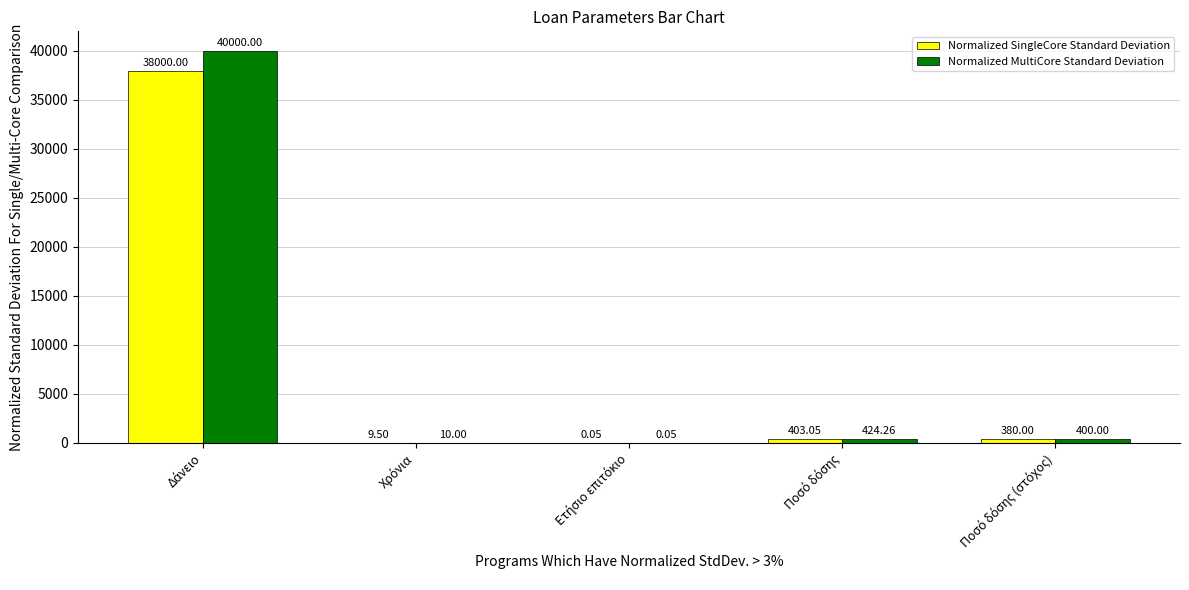

How many data points does each series have?

5